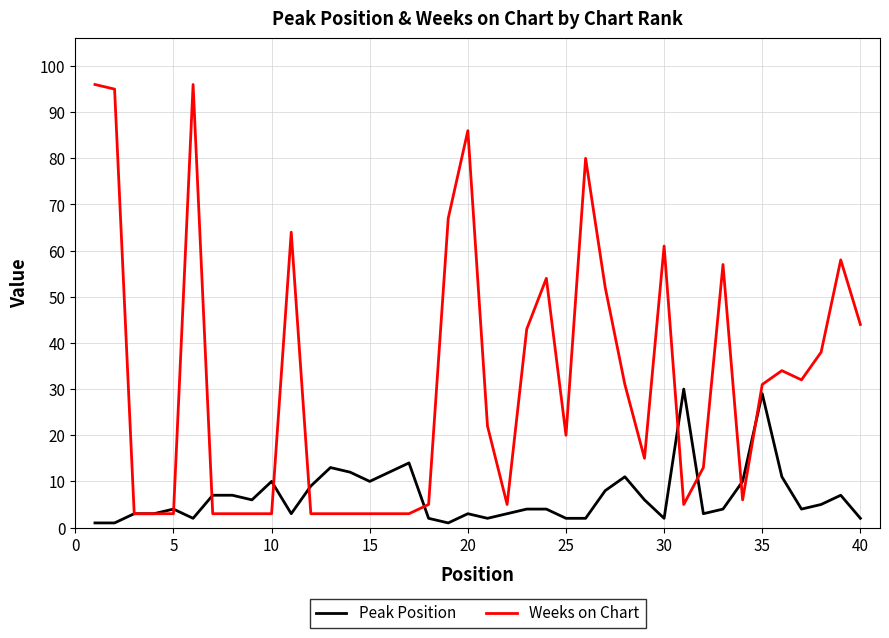

Which series has the widest spread of values?

Weeks on Chart